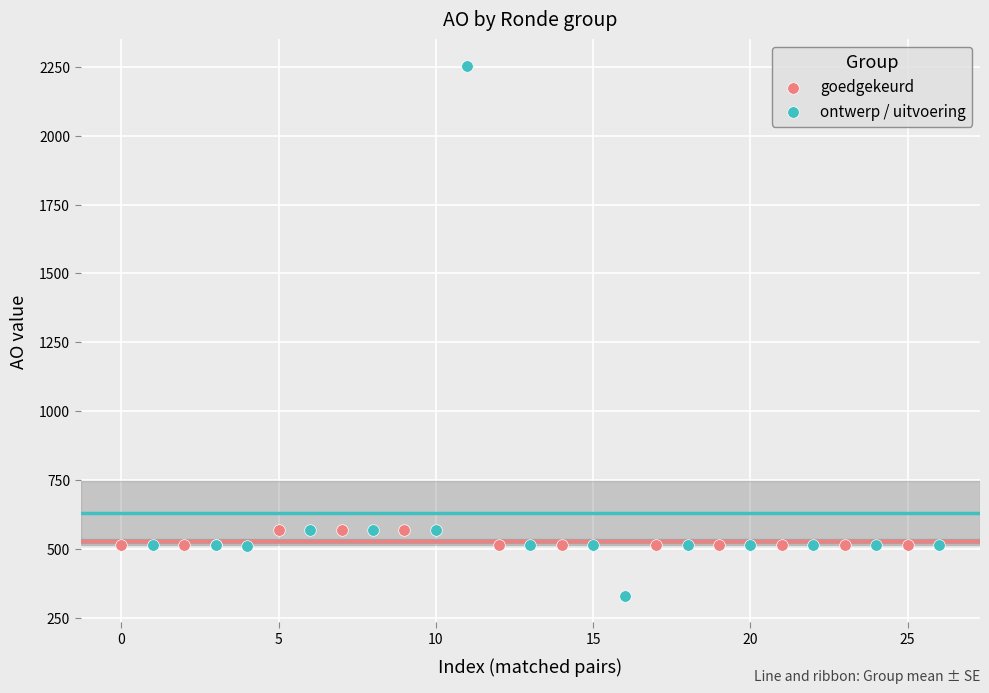

Which series reaches the maximum Y coordinate?

ontwerp / uitvoering